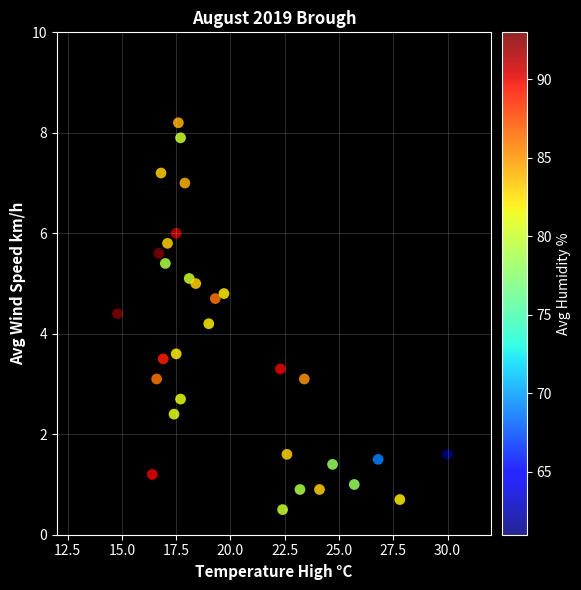

What Y value in the scatter plot is closest to 4?

4.2